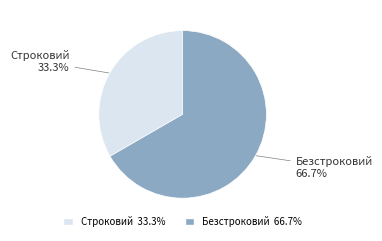

Which slice is the largest?

Безстроковий